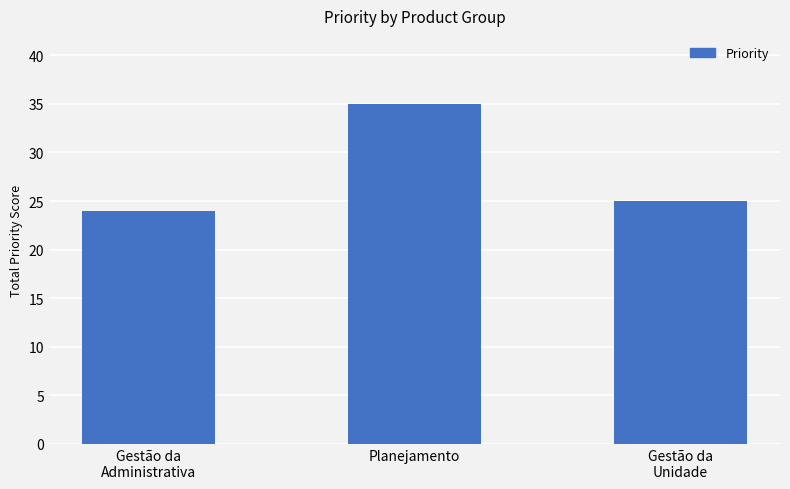

Which label corresponds to the smallest value in the chart?

Gestão da
Administrativa